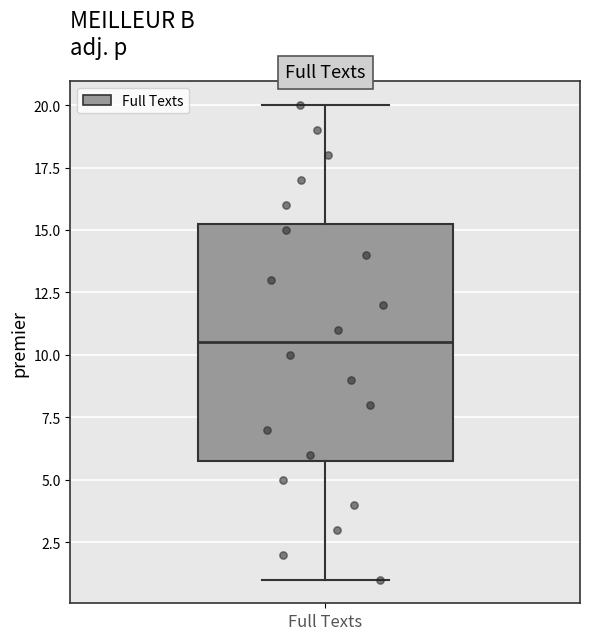

Transcribe this box plot: give where the median line is, the range the box spans, and where the two whiskers end, as read against the y-axis. The values are not printed on the chart, so give them approximately, as read against the axis.

median 10.5, box 6.0 to 15.5, whiskers 1.0 to 20.0